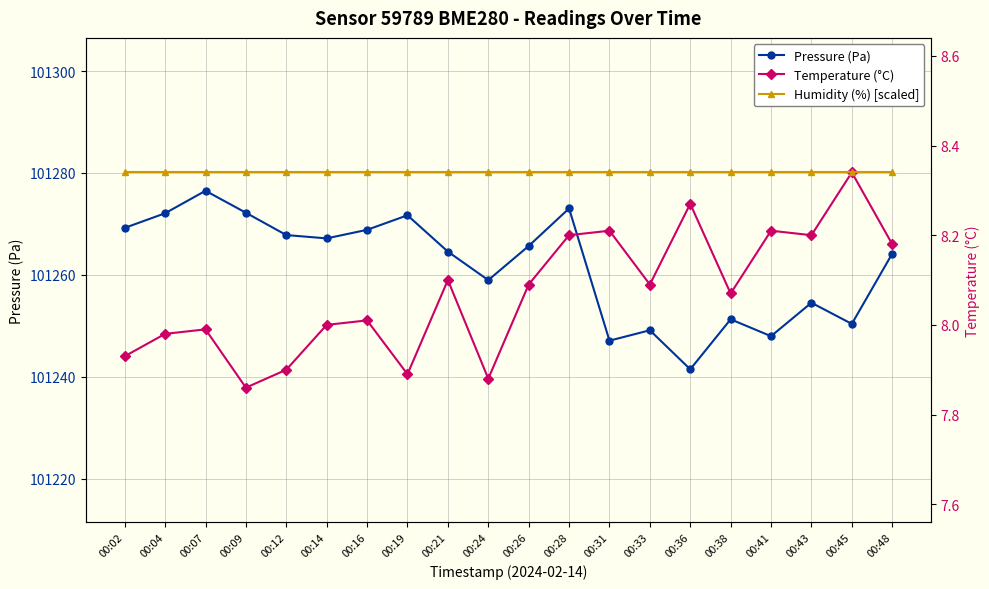

Which series has the largest total across all categories?

Pressure (Pa)